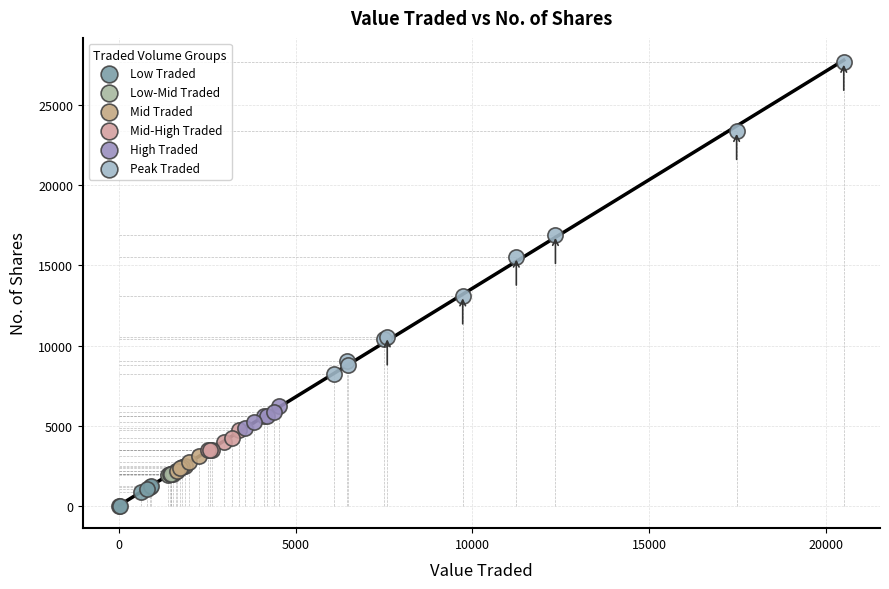

Which series contains the highest Y value?

Peak Traded